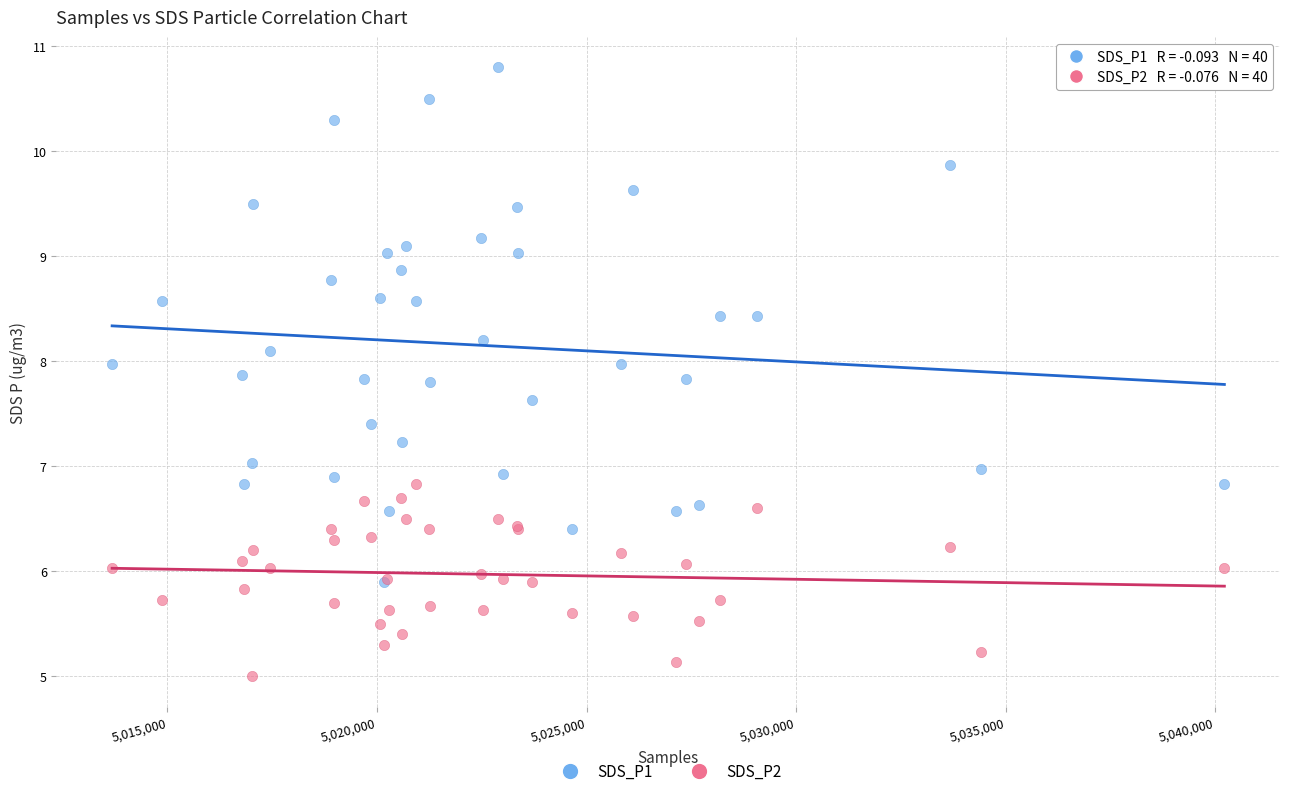

Which series reaches the minimum Y coordinate?

SDS_P2